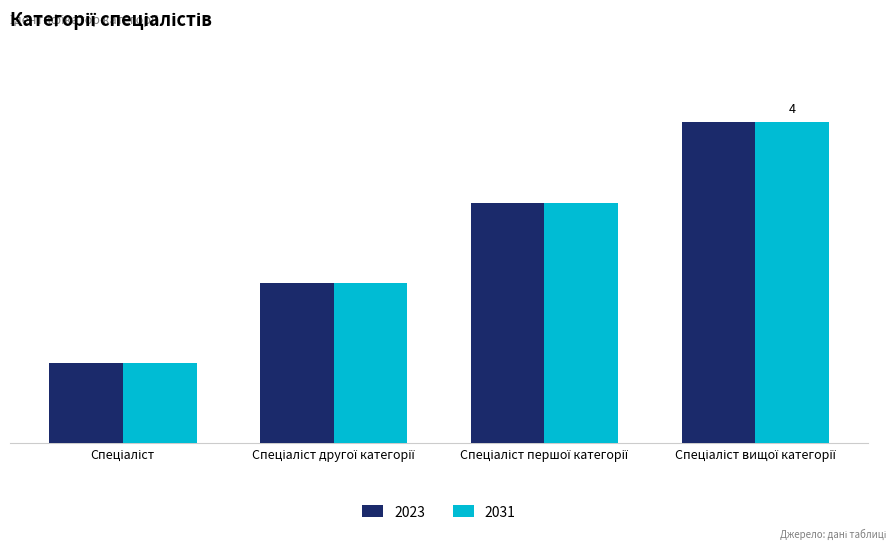

Reading left to right, what are all the values shown in this chart?

2023: Спеціаліст=1	Спеціаліст другої категорії=2	Спеціаліст першої категорії=3	Спеціаліст вищої категорії=4
2031: Спеціаліст=1	Спеціаліст другої категорії=2	Спеціаліст першої категорії=3	Спеціаліст вищої категорії=4